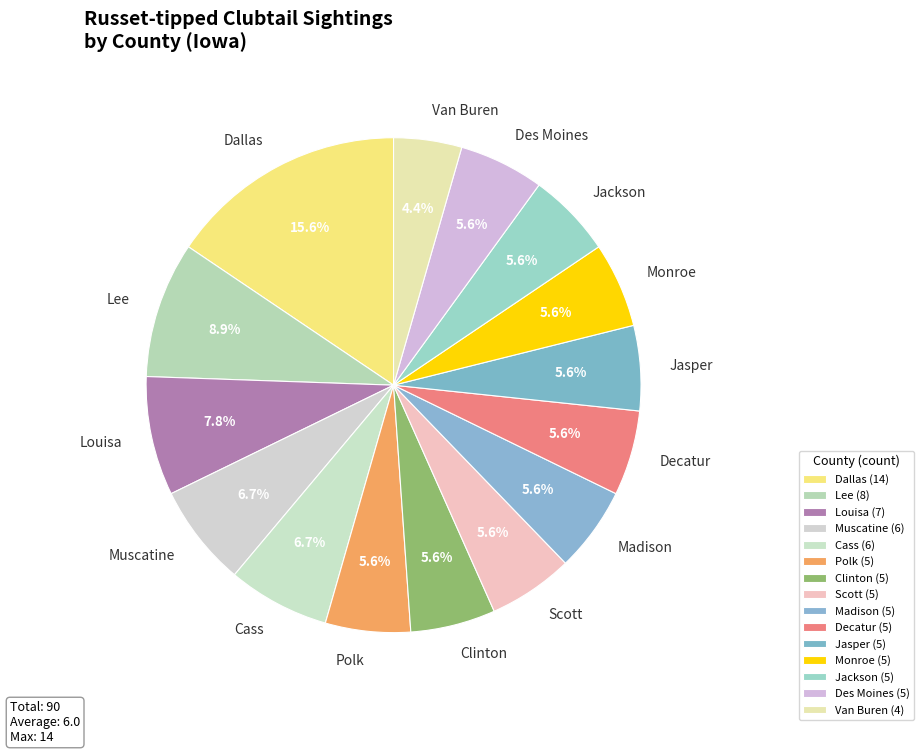

What percentage do Jasper and Decatur together represent?

11.1%